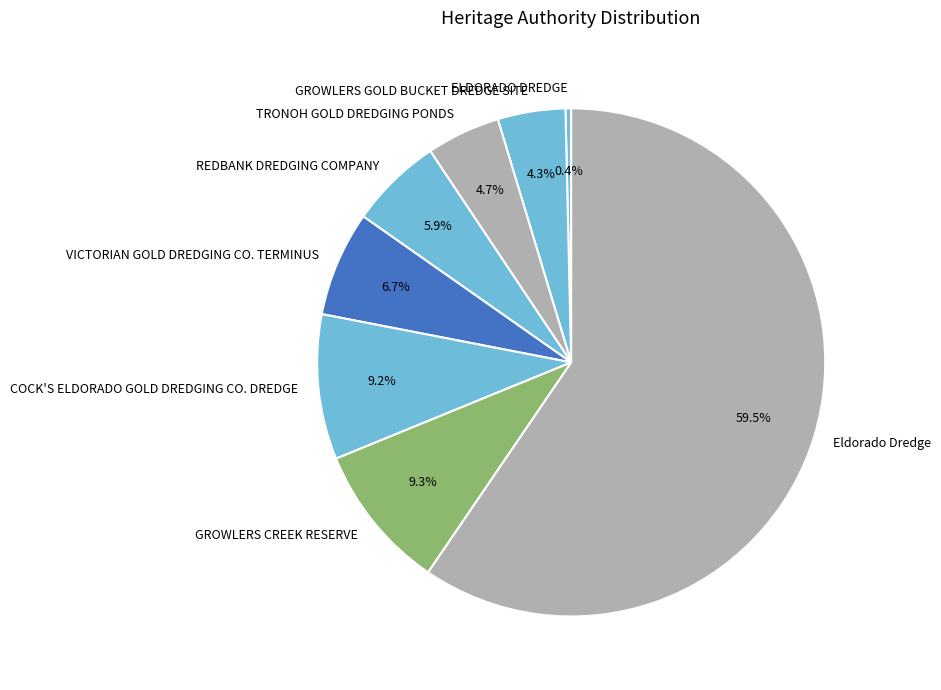

Do GROWLERS CREEK RESERVE and COCK'S ELDORADO GOLD DREDGING CO. DREDGE together represent more than half of the pie?

No